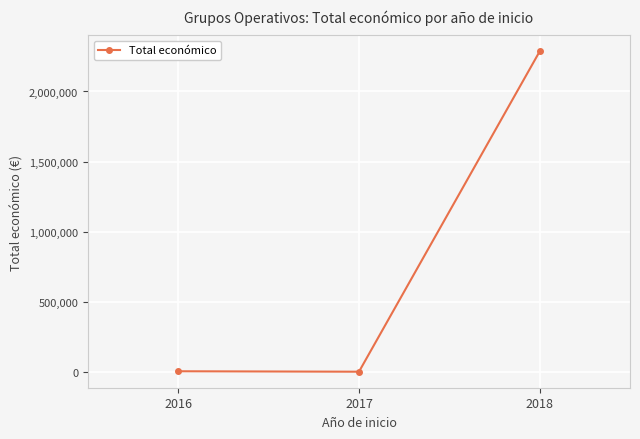

Does the chart display data point markers on the line(s)?

Yes